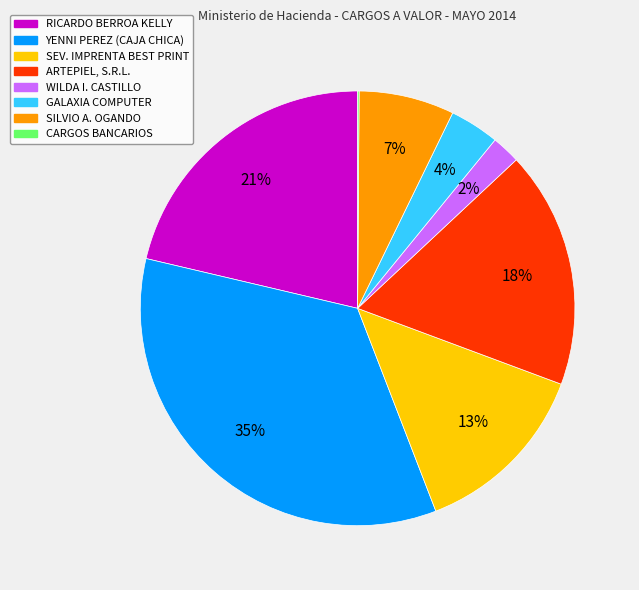

Is RICARDO BERROA KELLY the majority of the pie?

No